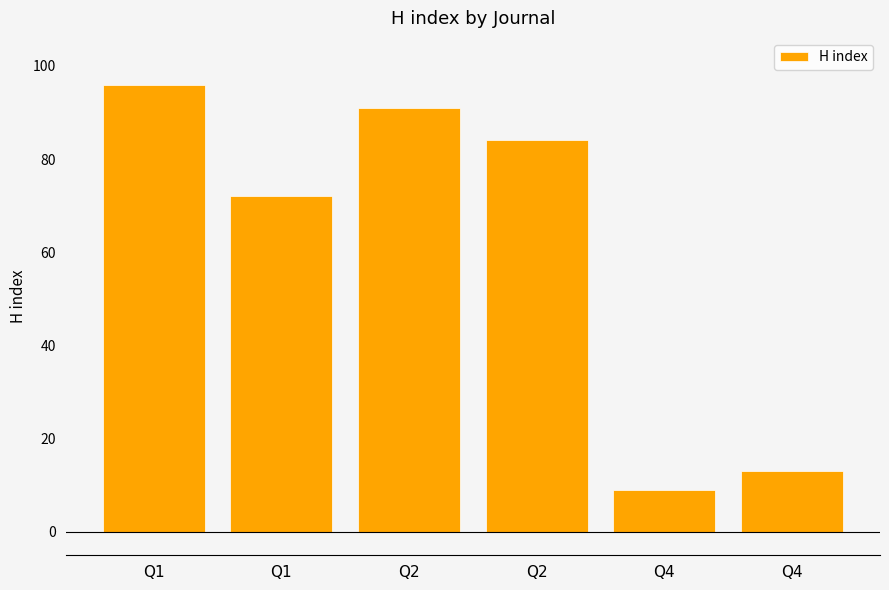

Is it true that the value at Q4 is 5?

False